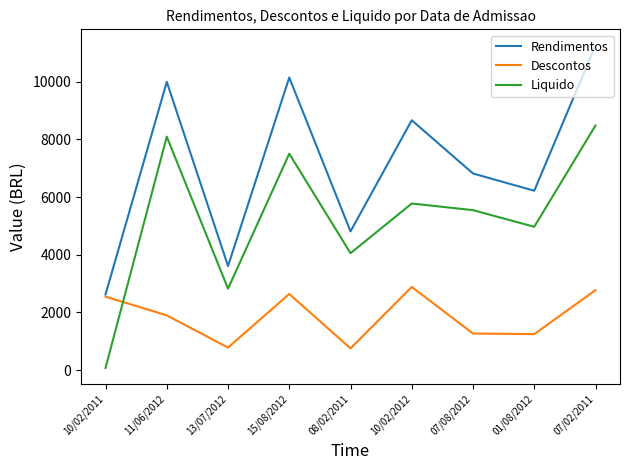

Rank the series at 11/06/2012 from highest to lowest value.

Rendimentos, Liquido, Descontos